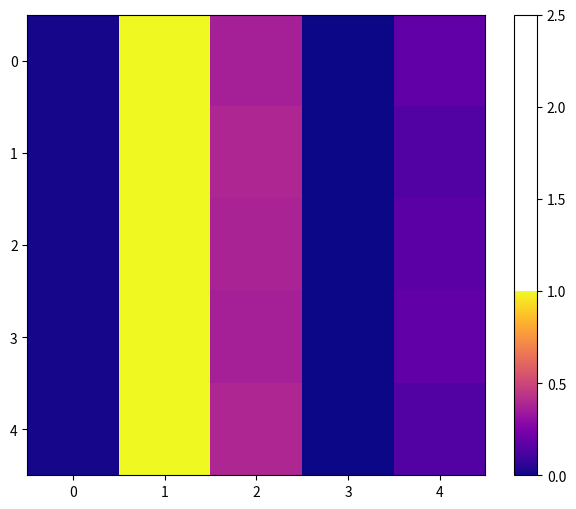

Reading right to left, list all the values displayed in this chart.

0: 4=0.2	3=0.0	2=0.4	1=1.0	0=0.0
1: 4=0.1	3=0.0	2=0.4	1=1.0	0=0.0
2: 4=0.2	3=0.0	2=0.4	1=1.0	0=0.0
3: 4=0.2	3=0.0	2=0.4	1=1.0	0=0.0
4: 4=0.1	3=0.0	2=0.4	1=1.0	0=0.0